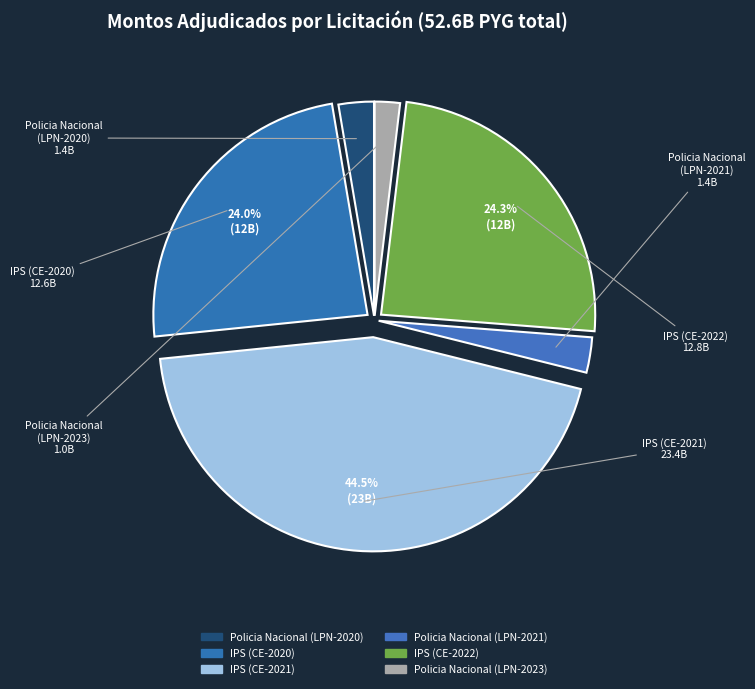

Which slice is the smallest?

Policia Nacional (LPN-2023)